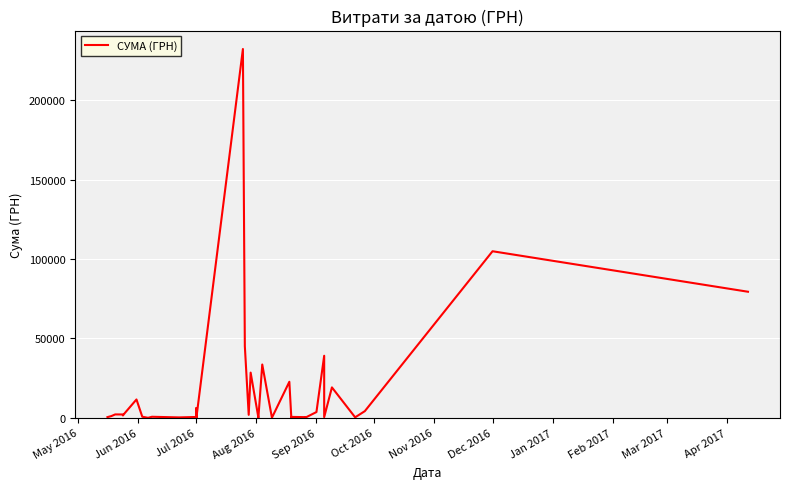

True or false: there are more than 0 points higher than both neighbors.

True